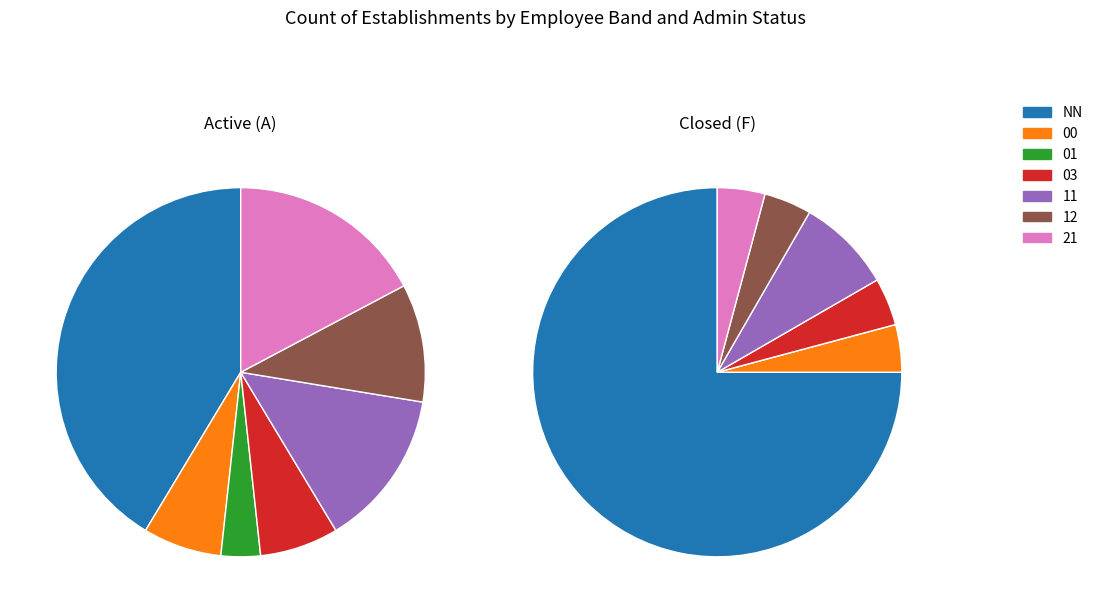

True or false: 21 accounts for 17% of the total.

True